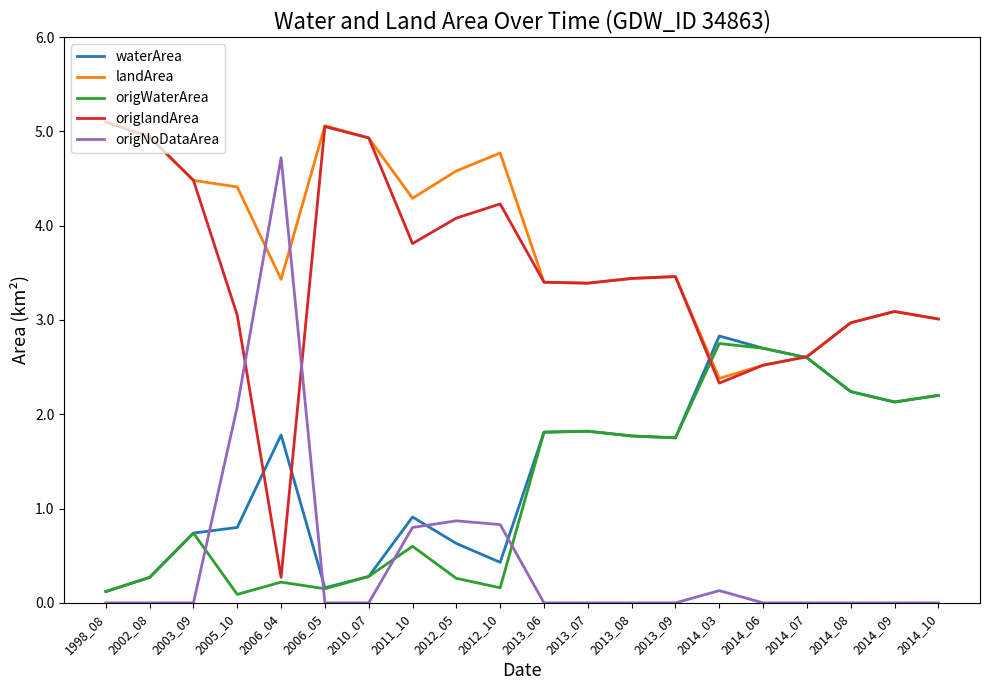

Is this an area chart (filled region under the line)?

No